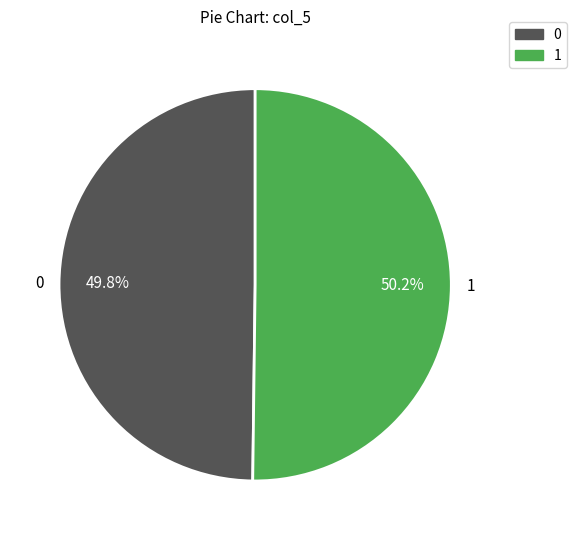

Combined, do 1 and 0 account for over 50%?

Yes